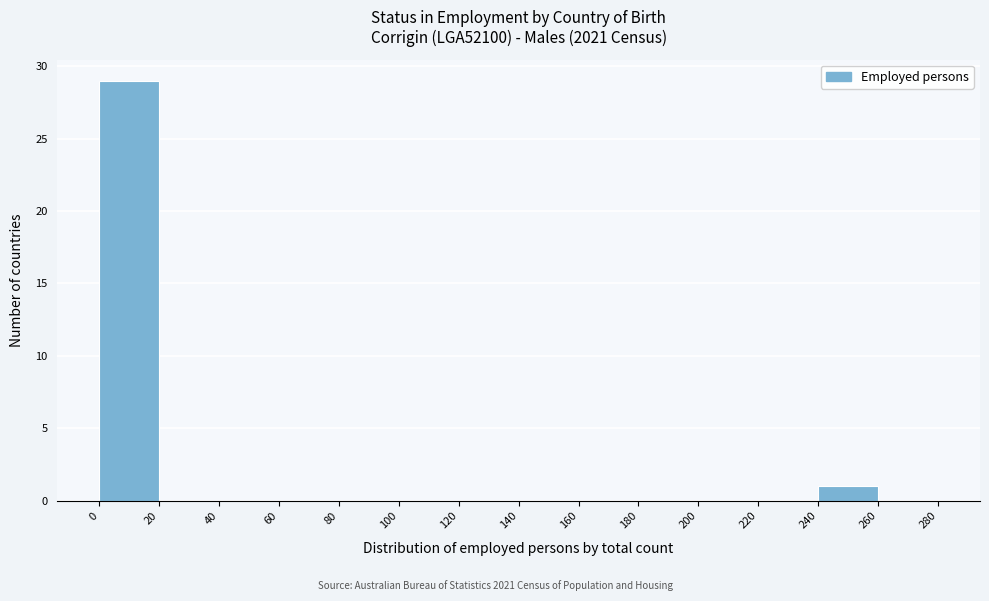

How tall is the bar that spans 240 to 260 on the x-axis? The values are not printed on the chart, so give them approximately, as read against the axis.

1